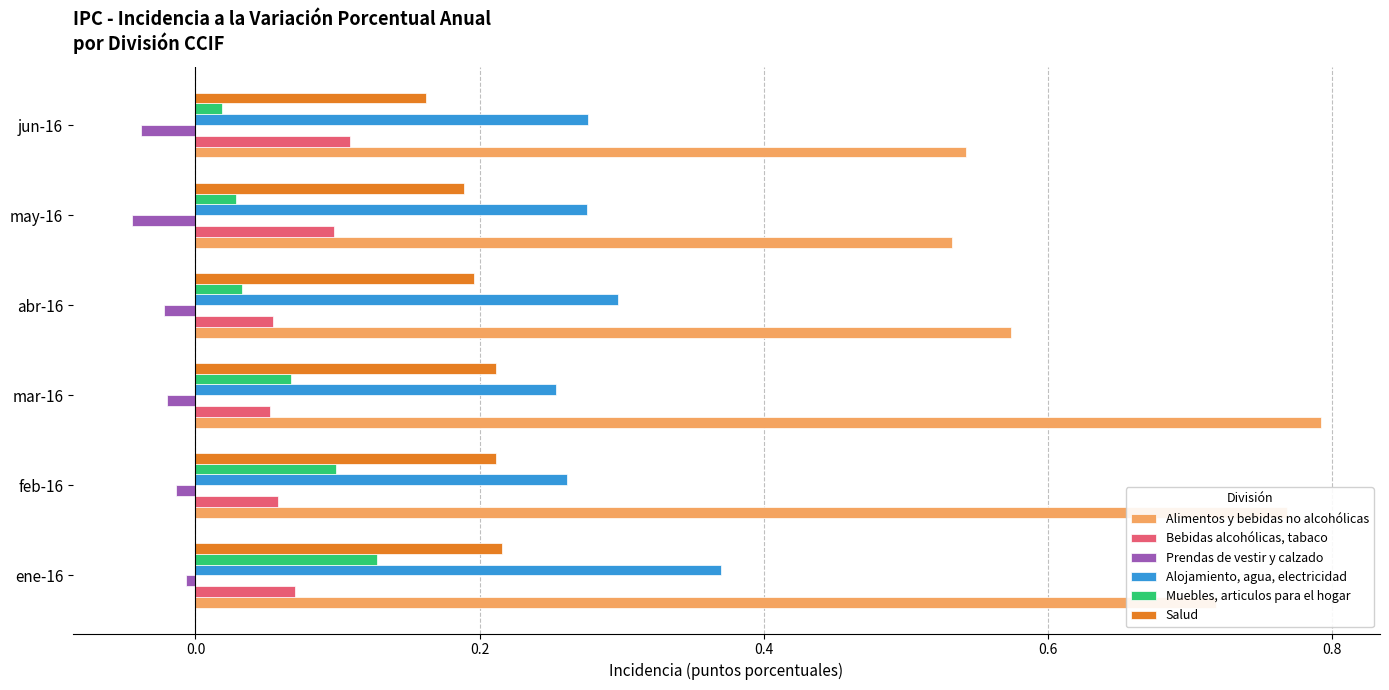

At feb-16, list the series in order from smallest to largest.

Prendas de vestir y calzado, Bebidas alcohólicas, tabaco, Muebles, articulos para el hogar, Salud, Alojamiento, agua, electricidad, Alimentos y bebidas no alcohólicas